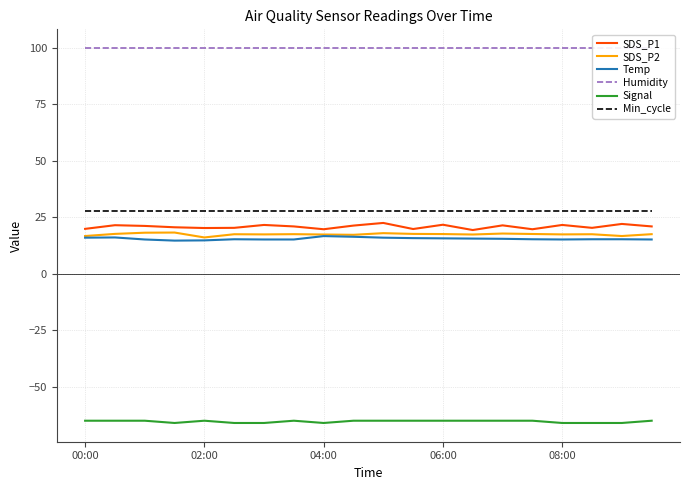

True or false: Signal and SDS_P1 intersect in this chart.

False